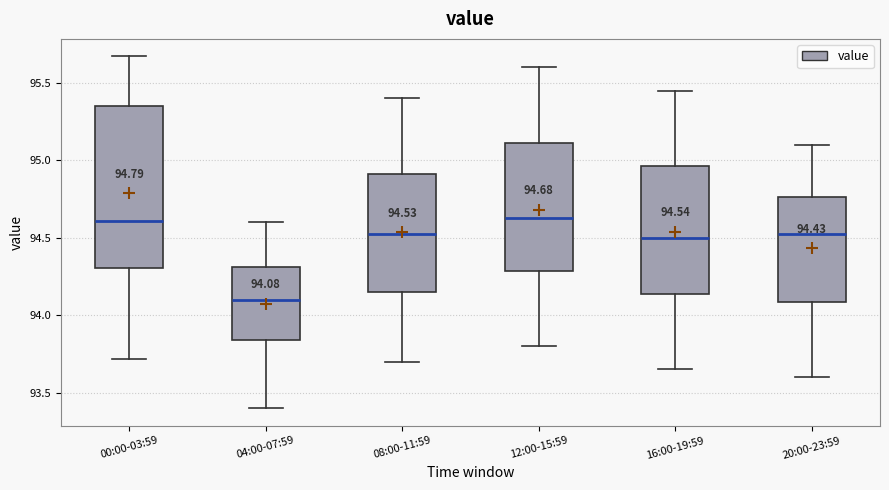

Comparing the boxes themselves (not the whiskers), which one is the tallest?

00:00-03:59